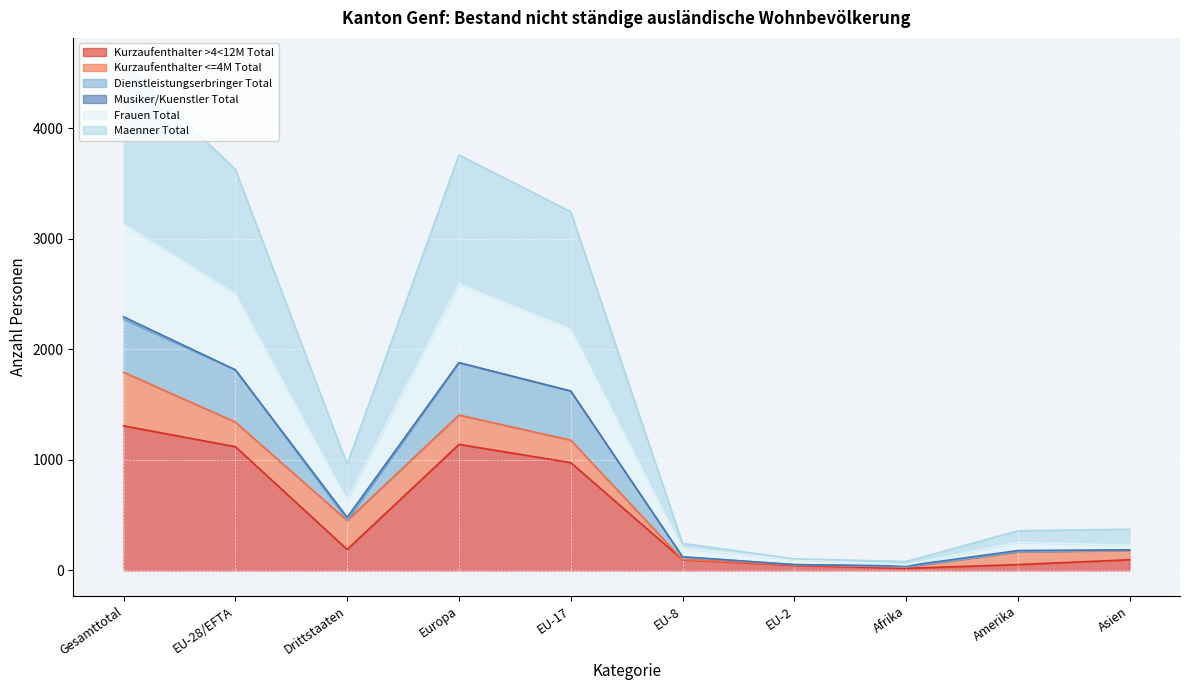

The Frauen Total series shows 254 at Amerika. True or false?

True